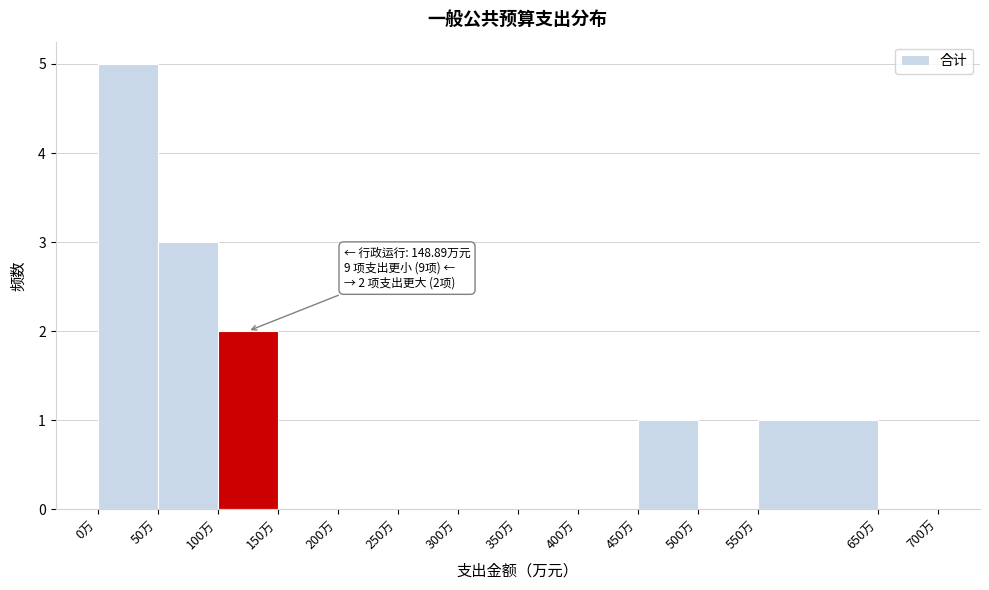

Over which range of the x-axis is the bar tallest?

0 to 50